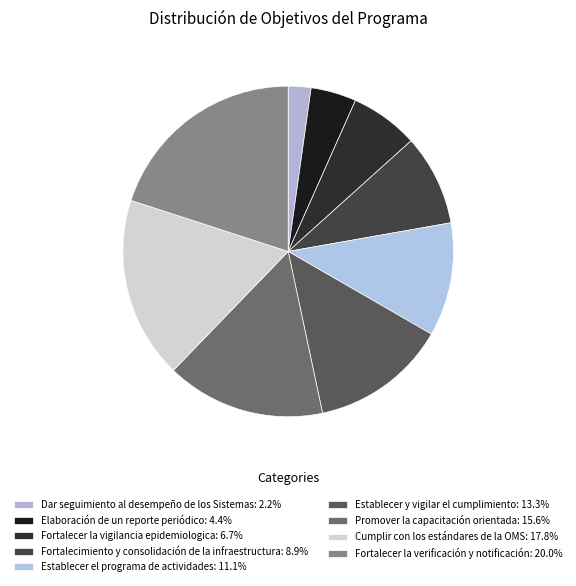

Which category has the biggest portion of the pie?

Fortalecer la verificación y notificación